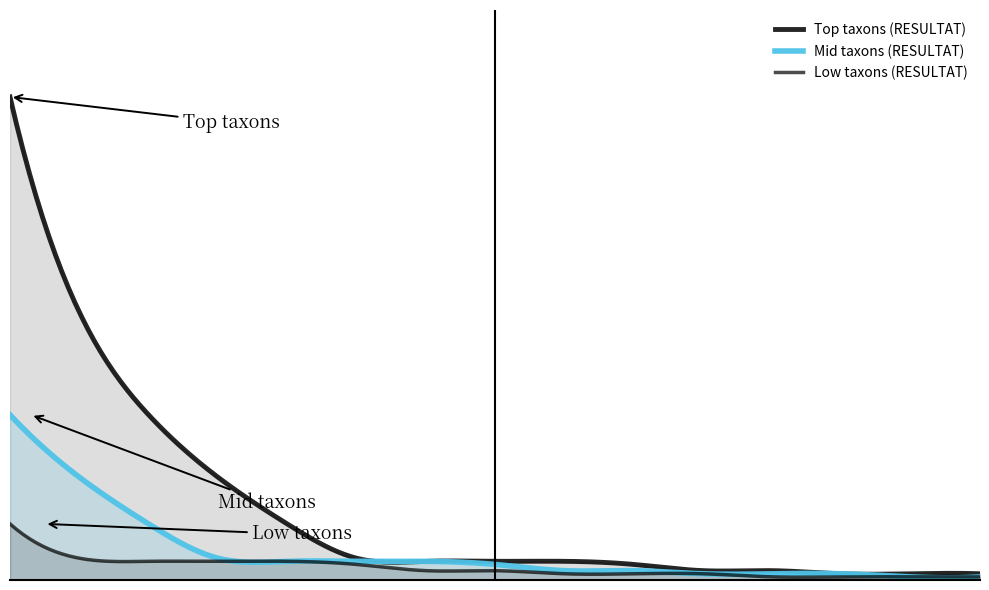

What is the average value of the Low taxons (RESULTAT) series?

4